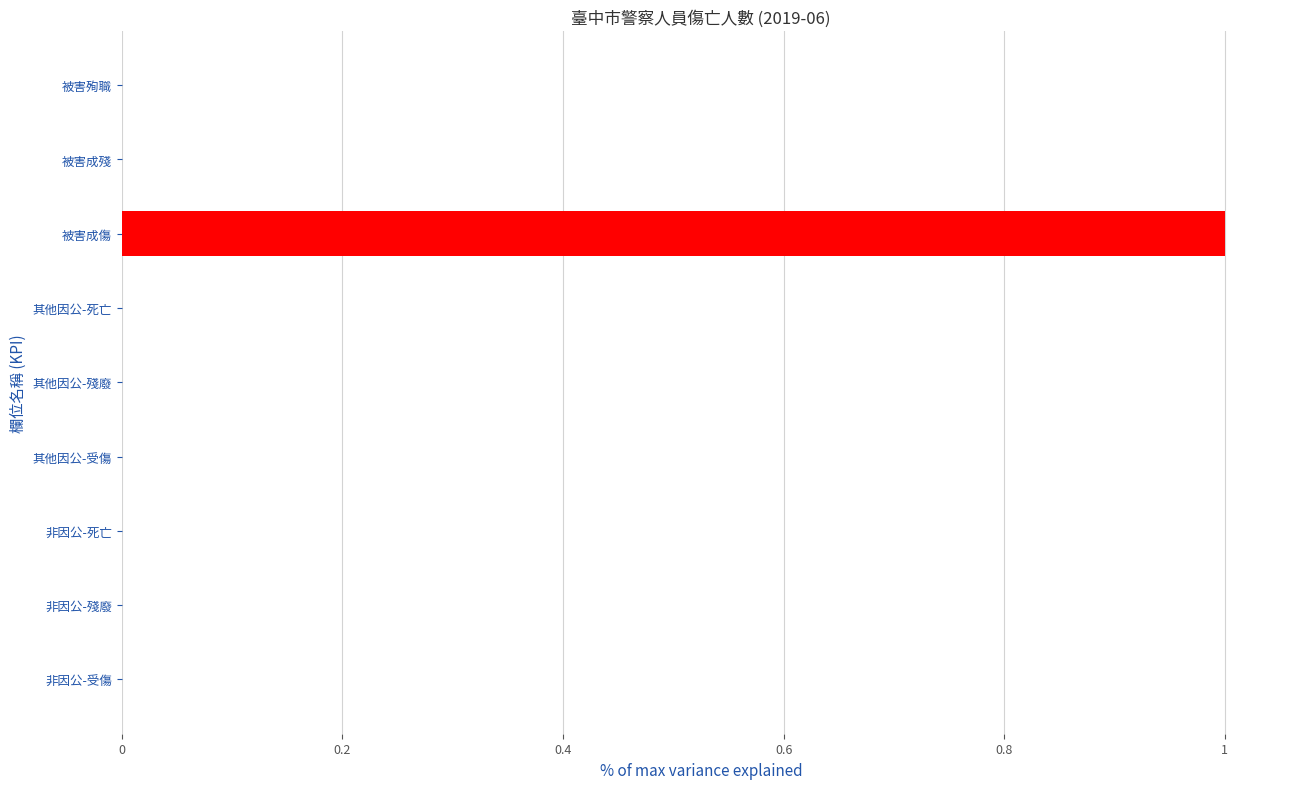

Count the values in the range 0 to 1.

9